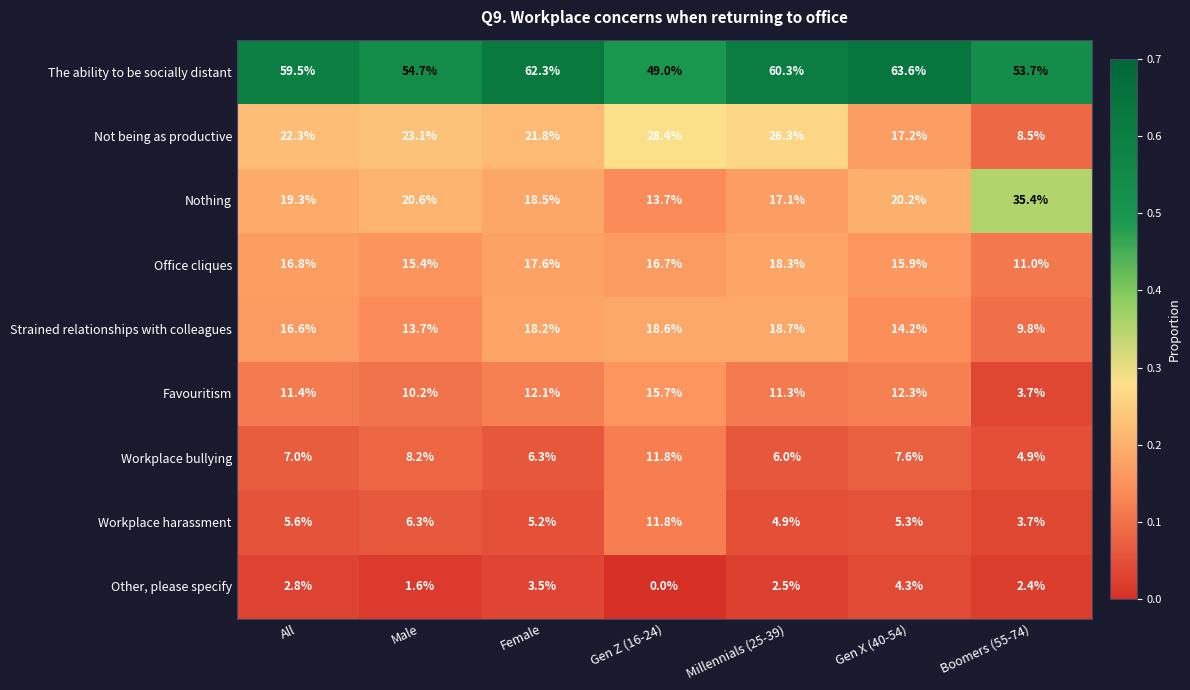

Which series has the largest total across all categories?

The ability to be socially distant